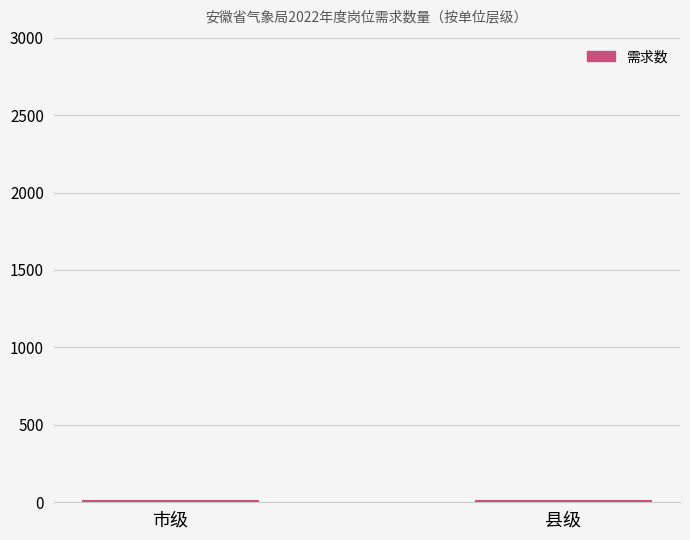

What is the greatest value displayed?

13